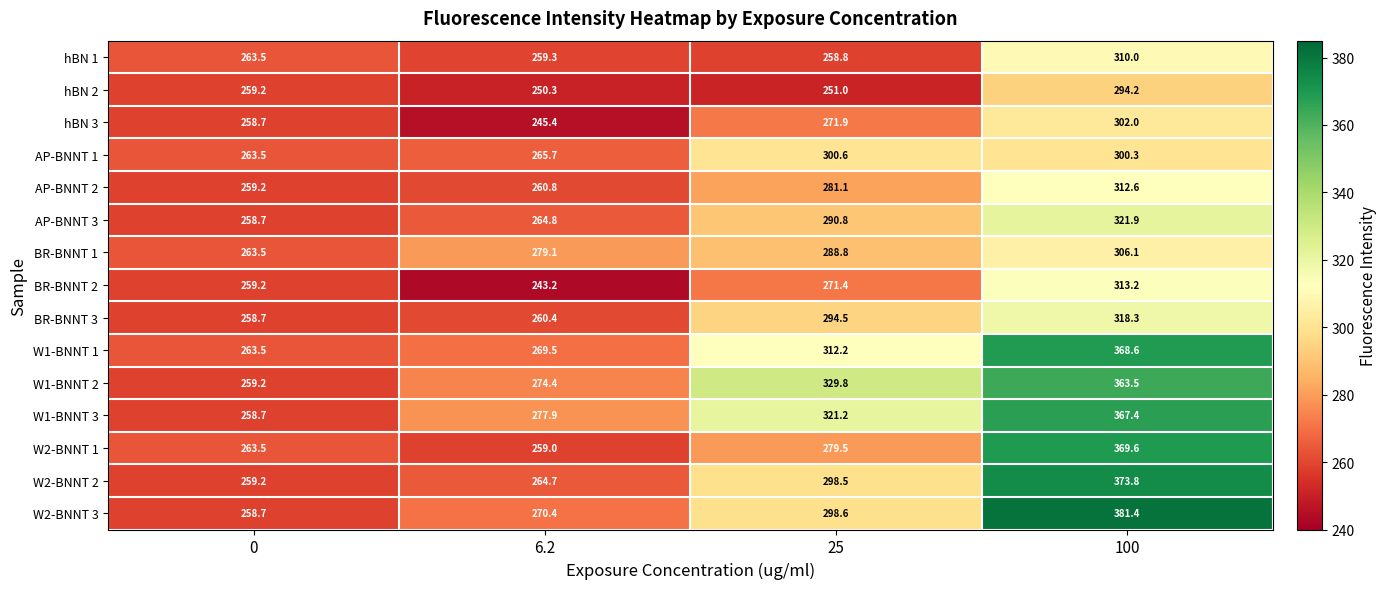

What is the difference between the maximum and minimum values in the BR-BNNT 1 series?

42.6